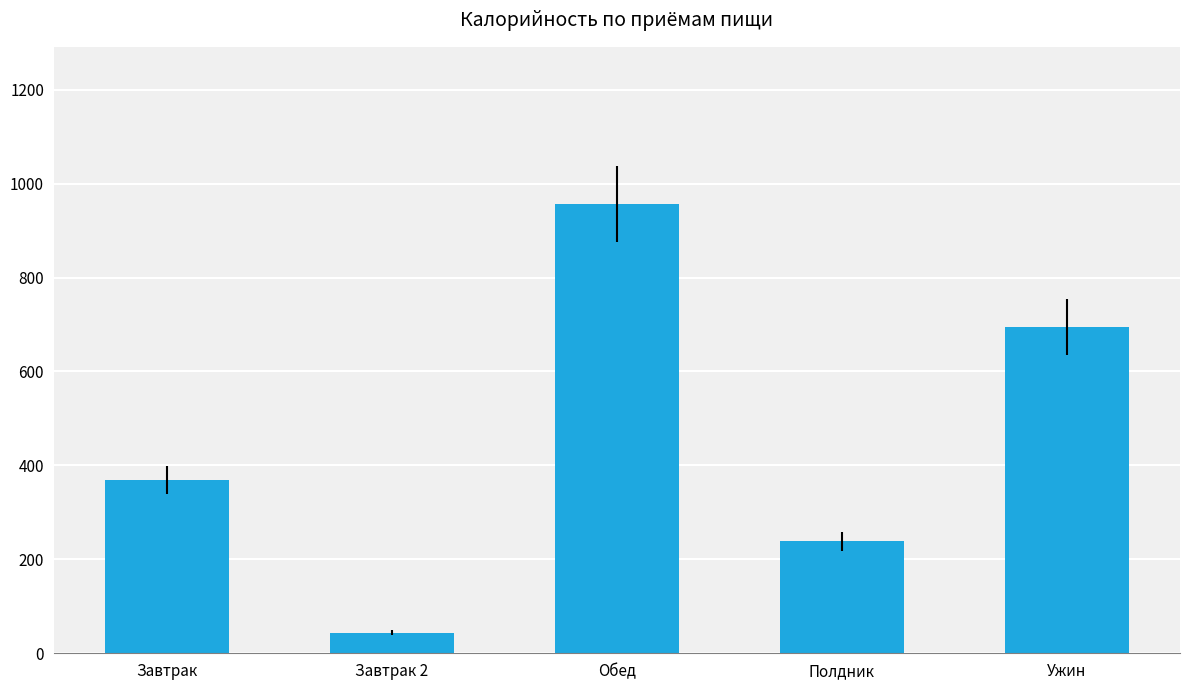

At which label does the data first exceed 368?

Завтрак